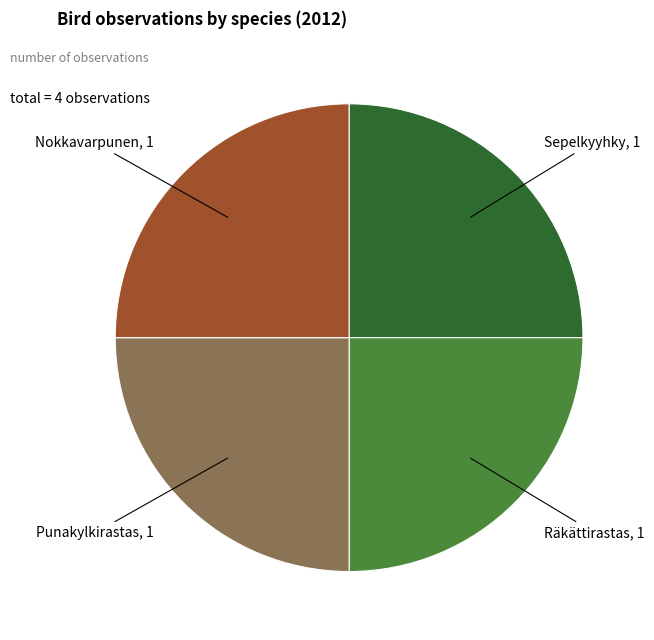

Is it true that Sepelkyyhky is 17% of the pie?

False